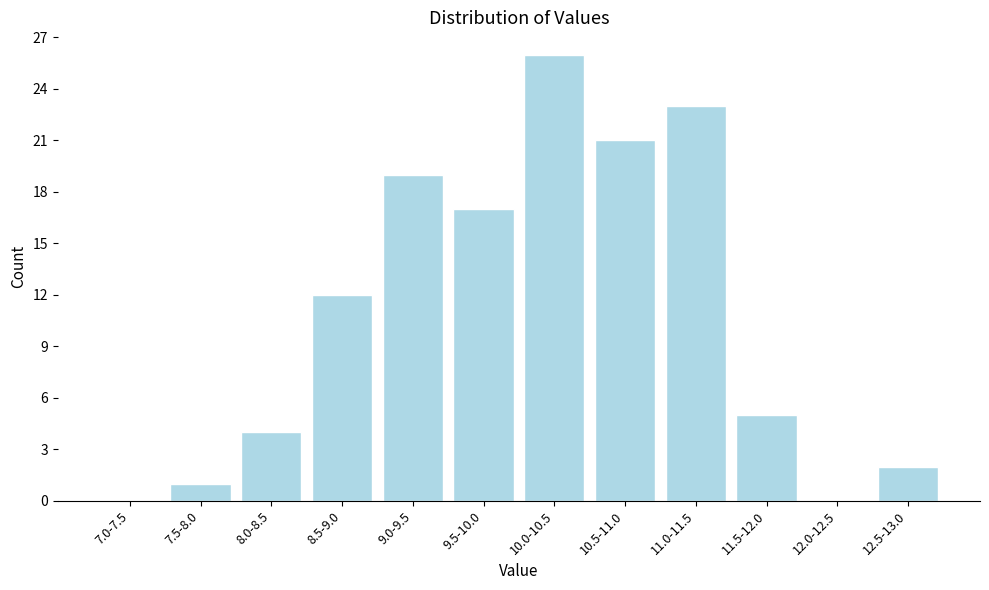

Reading left to right, what are all the values shown in this chart?

7.0-7.5=0	7.5-8.0=1	8.0-8.5=4	8.5-9.0=12	9.0-9.5=19	9.5-10.0=17	10.0-10.5=26	10.5-11.0=21	11.0-11.5=23	11.5-12.0=5	12.0-12.5=0	12.5-13.0=2